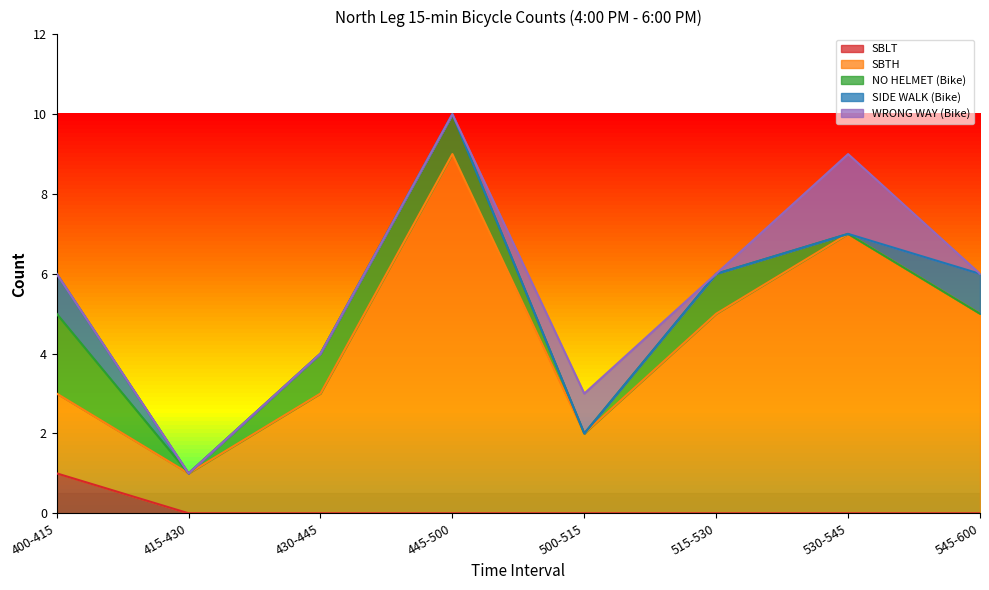

Which series ends up on top after the final intersection of WRONG WAY (Bike) and NO HELMET (Bike)?

WRONG WAY (Bike)